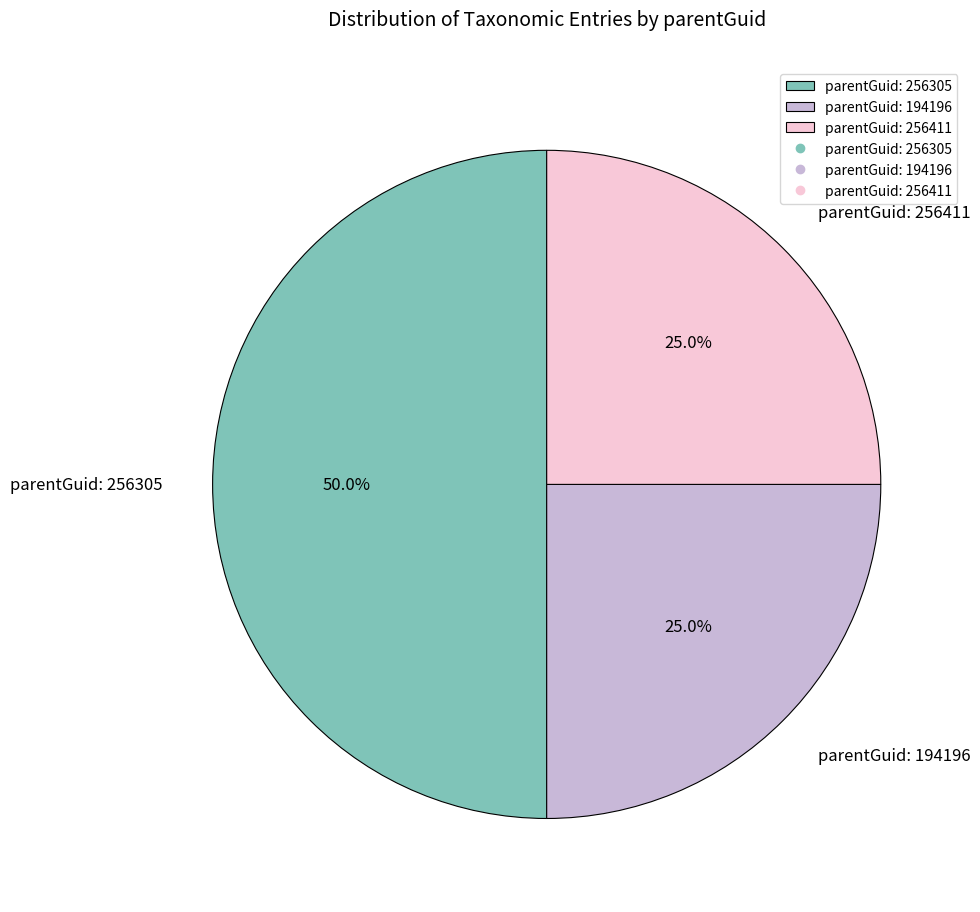

Do parentGuid: 256411 and parentGuid: 256305 together represent more than half of the pie?

Yes